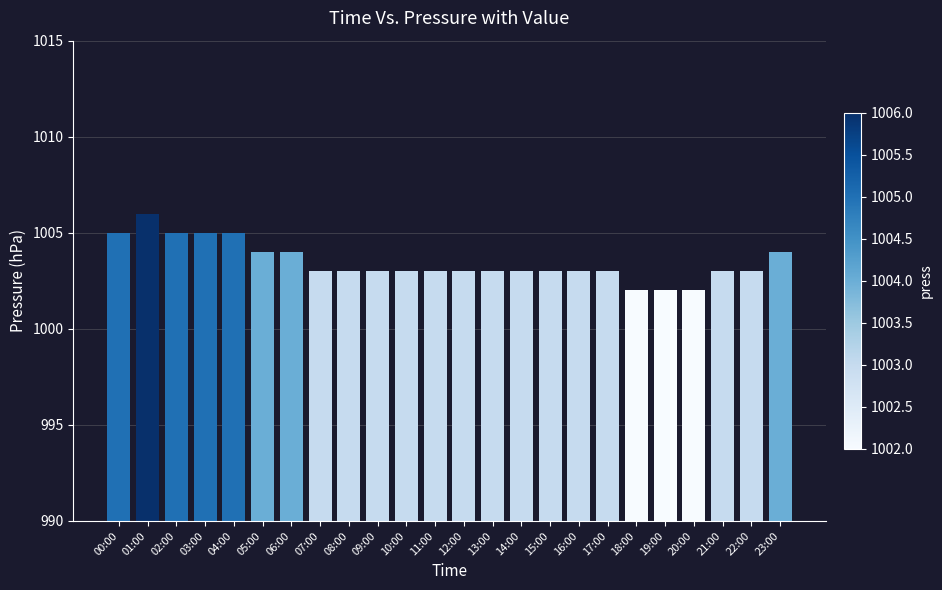

How many bars are there in total?

24